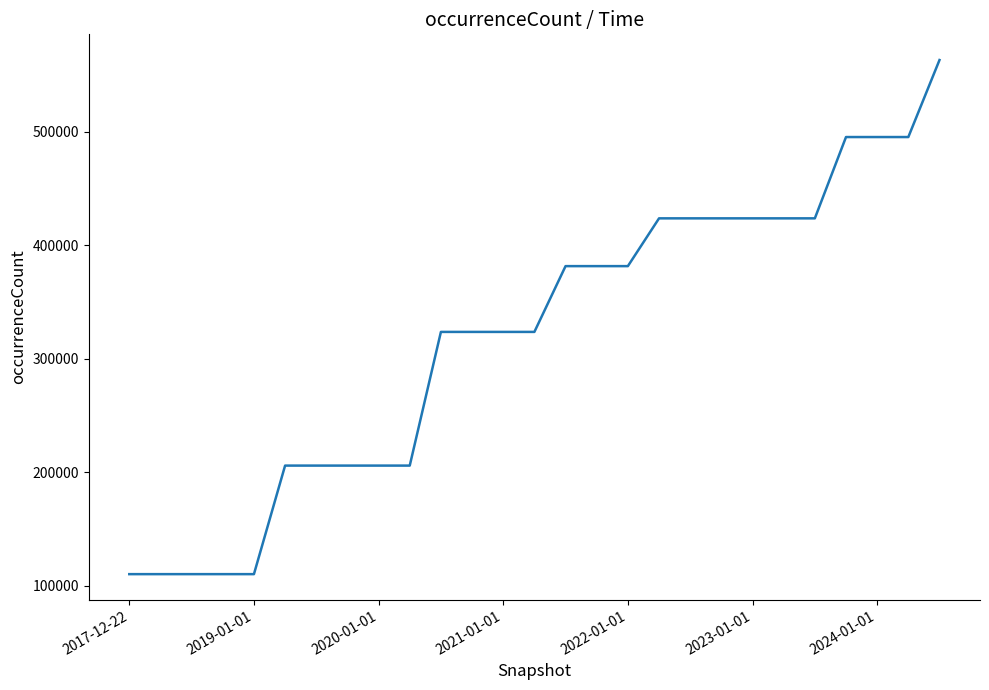

What is the maximum value shown in the chart?

562995